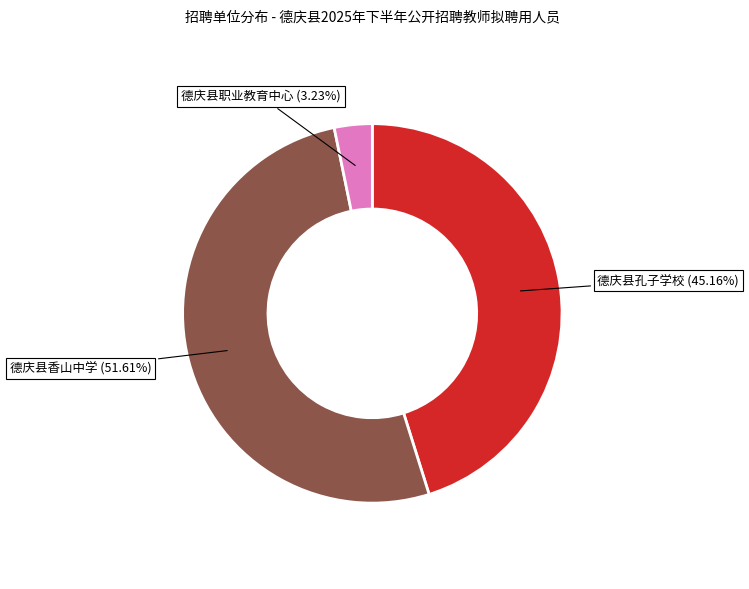

Count the number of slices in the pie.

3